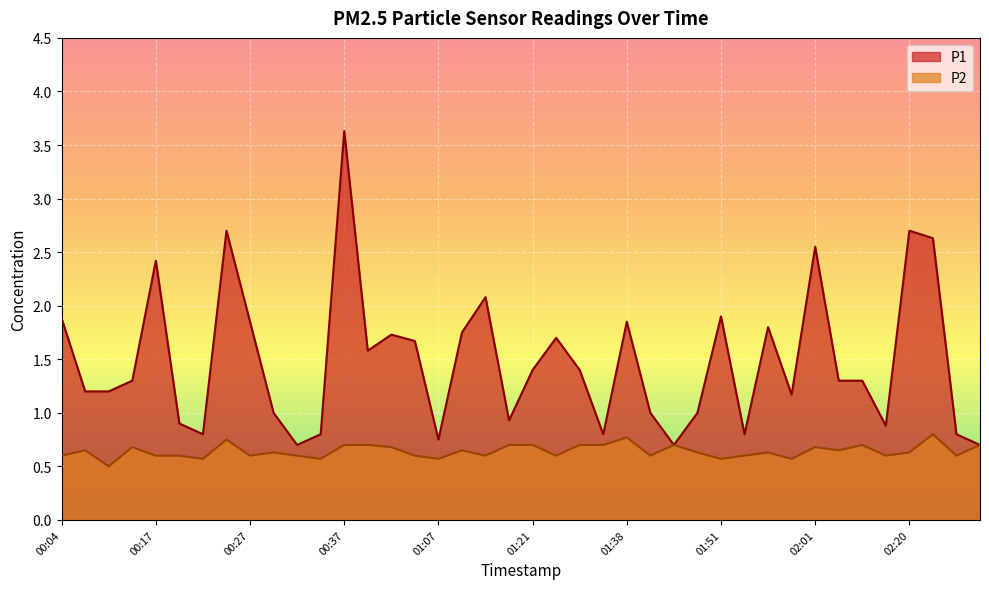

Where is the first local maximum for P1?

00:17